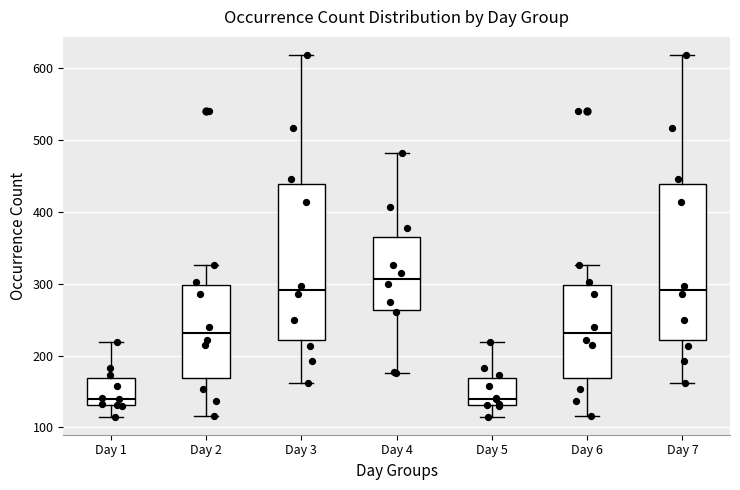

Where does the upper whisker of the box for Day 7 end on the y-axis? The values are not printed on the chart, so give them approximately, as read against the axis.

620